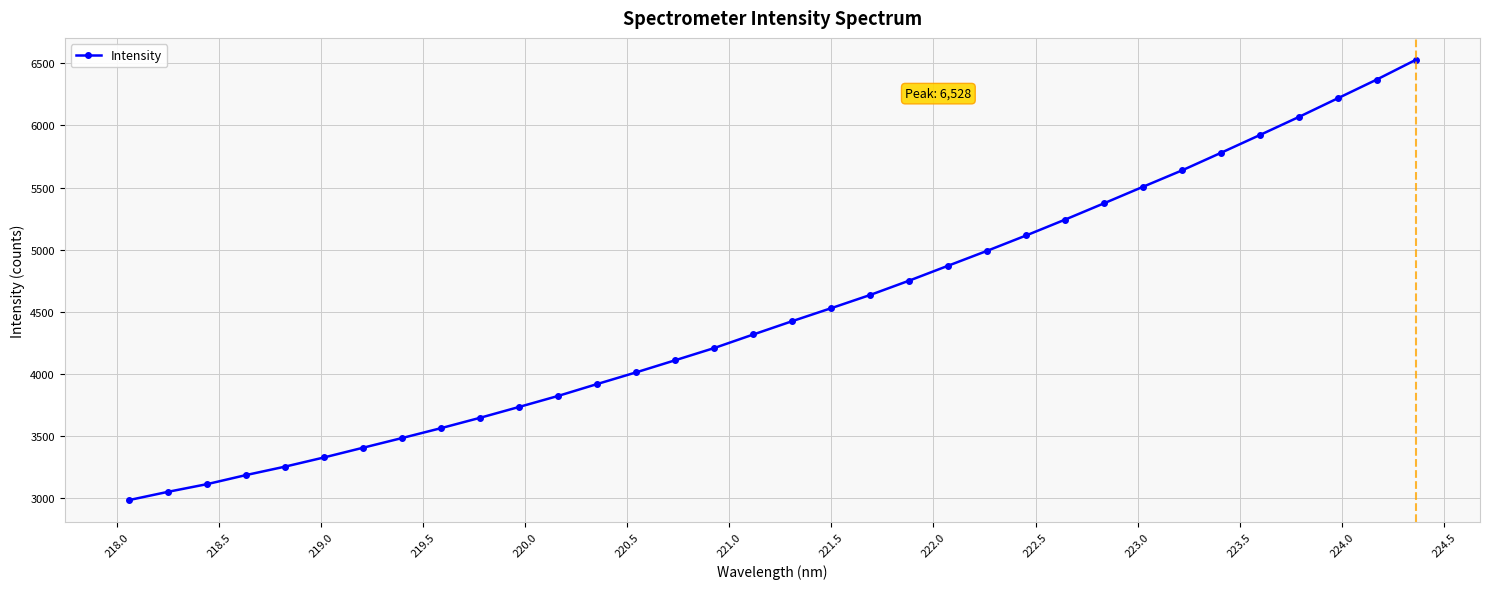

What is the value of the 15th point from the left?

4108.5